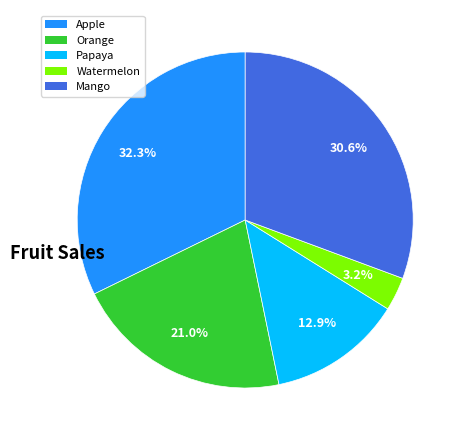

Is Watermelon the majority of the pie?

No